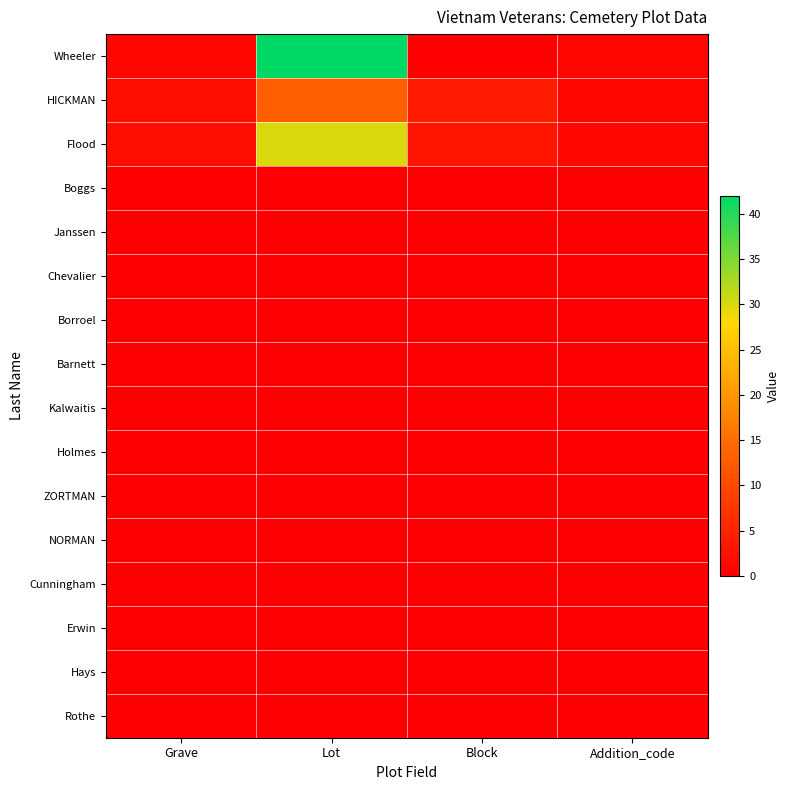

Rank the series at Block from lowest to highest value.

Wheeler, Boggs, Janssen, Chevalier, Borroel, Barnett, Kalwaitis, Holmes, ZORTMAN, NORMAN, Cunningham, Erwin, Hays, Rothe, Flood, HICKMAN